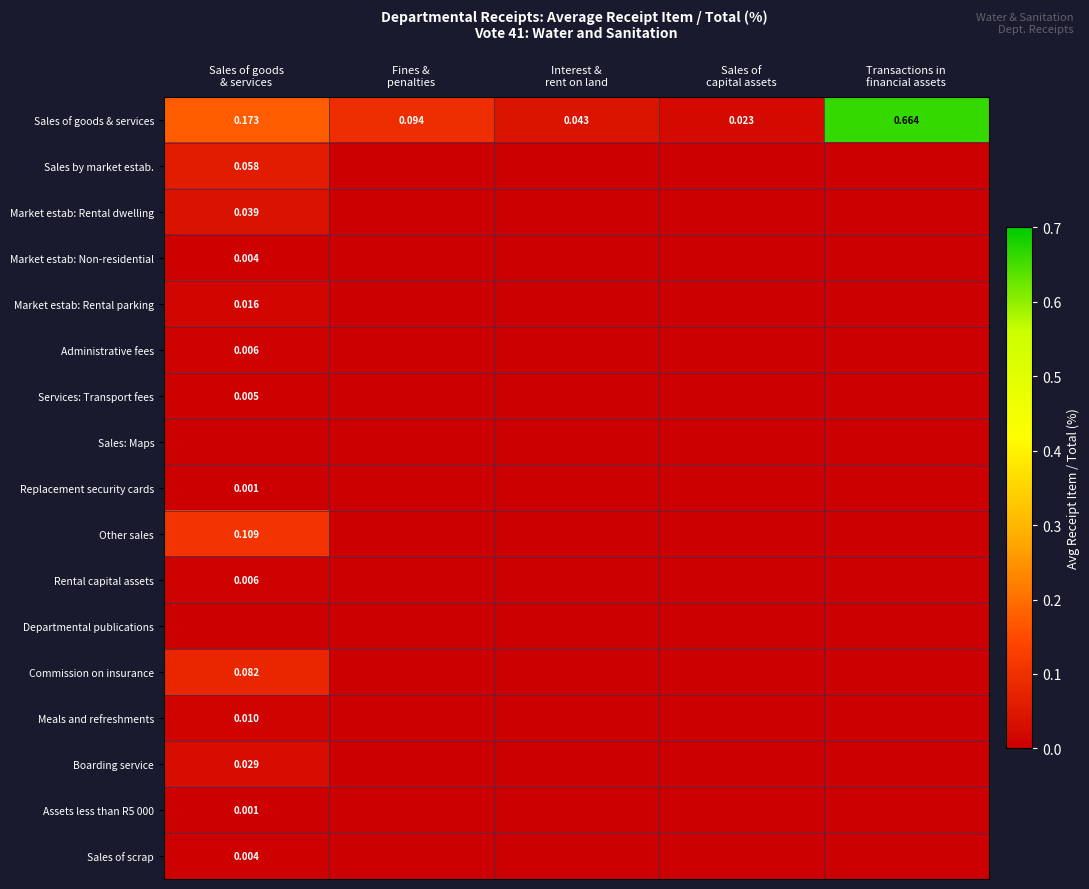

Which series has the largest total across all categories?

Sales of goods & services